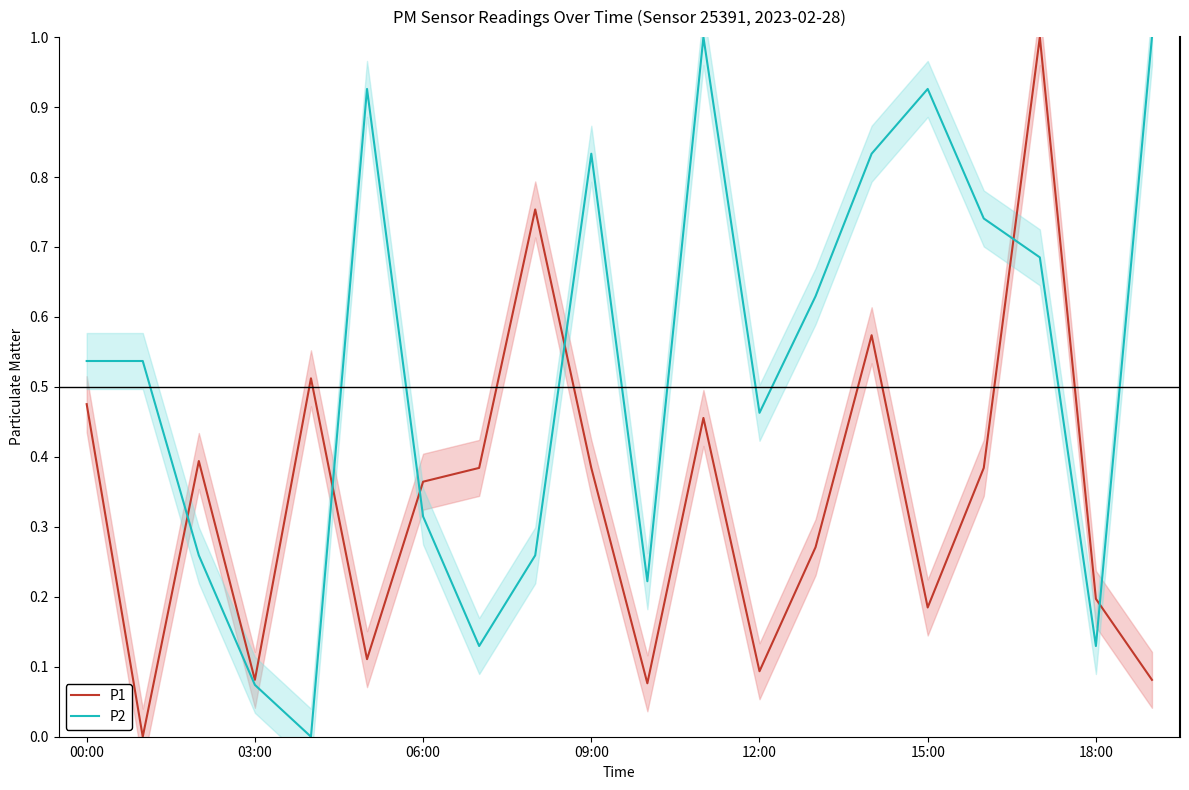

Which series has the largest total across all categories?

P2